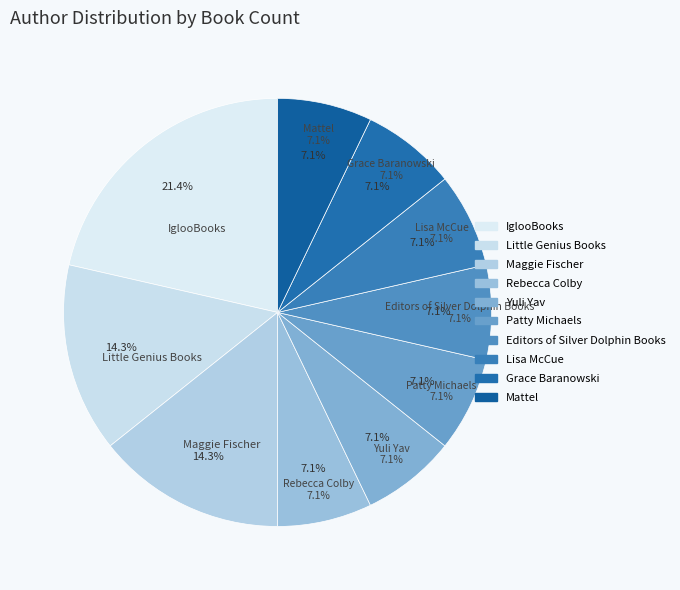

To the nearest percent, what is the combined percentage of Yuli Yav and IglooBooks?

29%